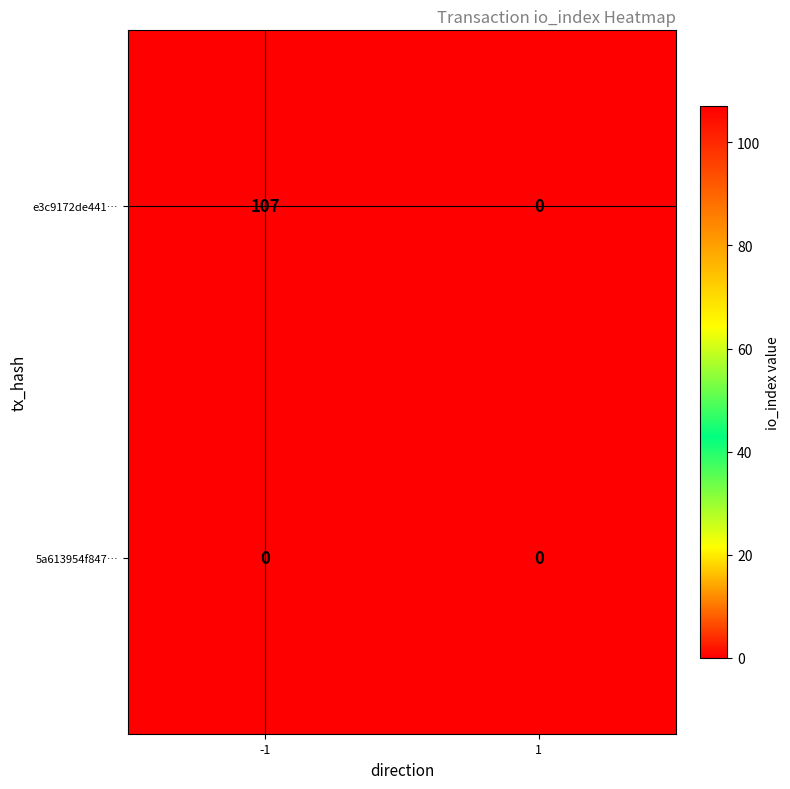

How many distinct data groups are displayed?

2